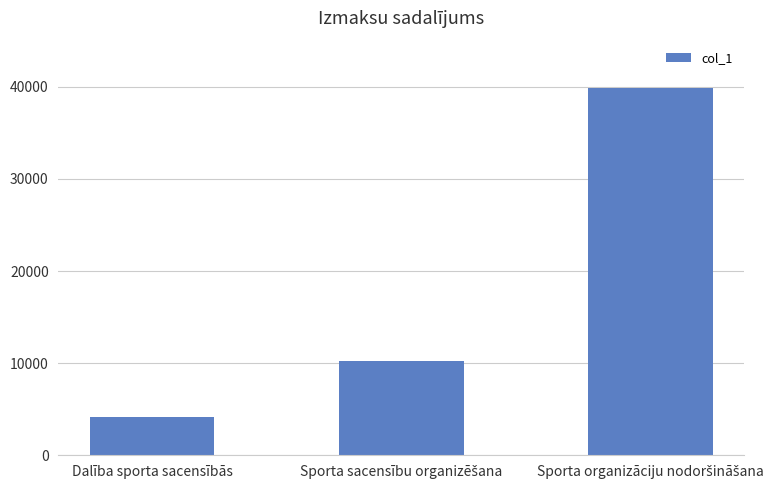

Is it true that the value at Dalība sporta sacensībās is 4200?

True